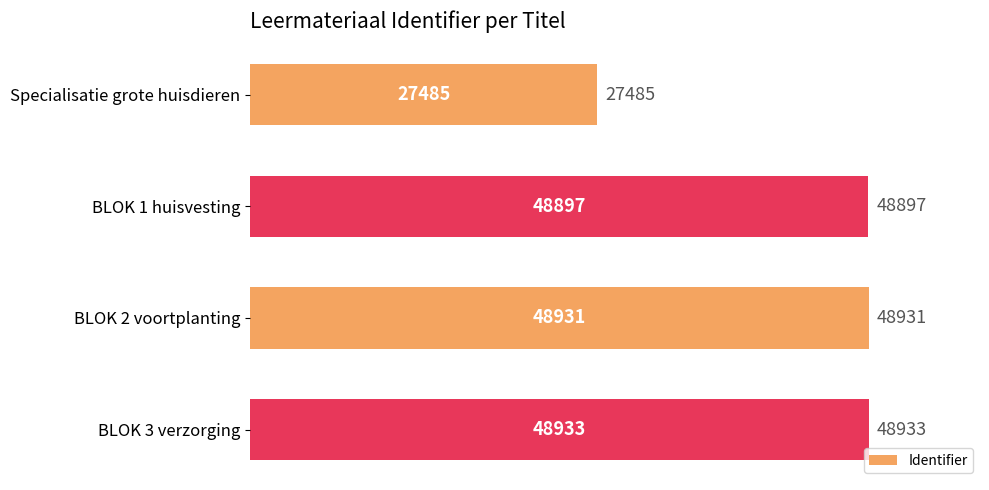

What is the smallest value displayed?

27485